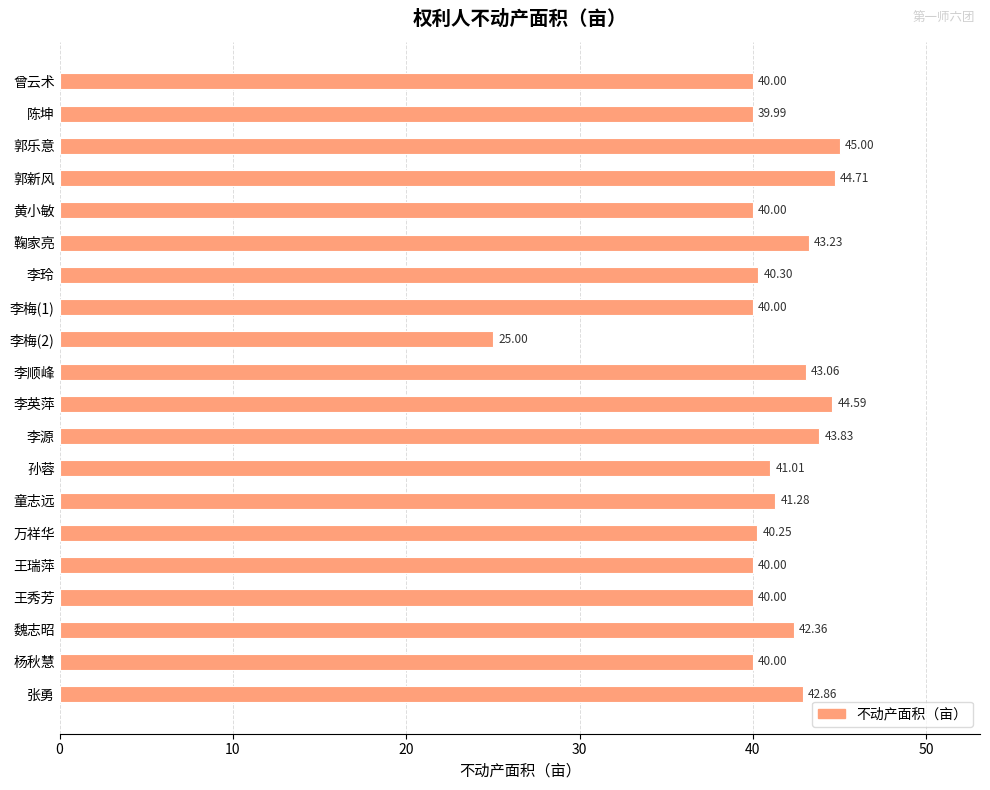

What is the difference between the maximum and minimum values?

20.0